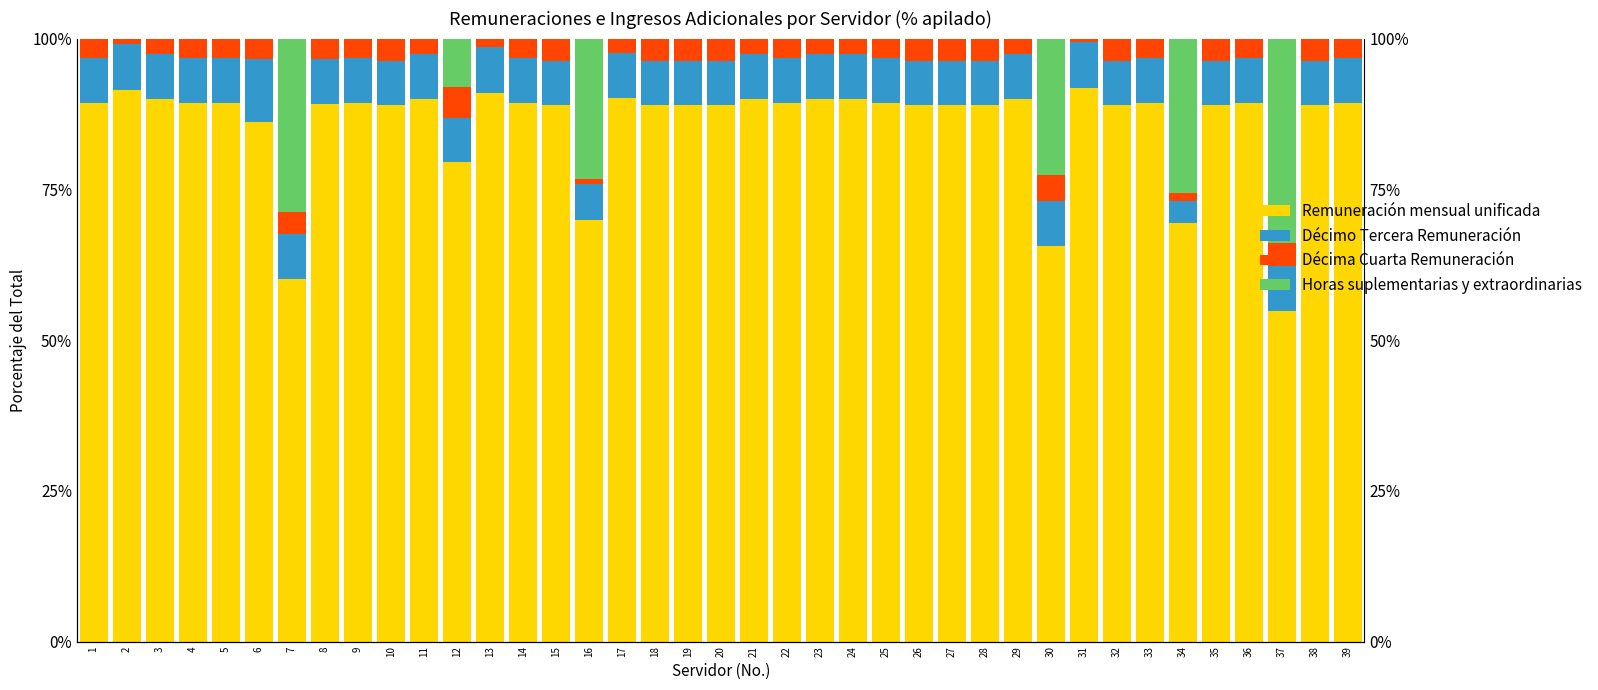

Read the Remuneración mensual unificada value at 23.

89.9